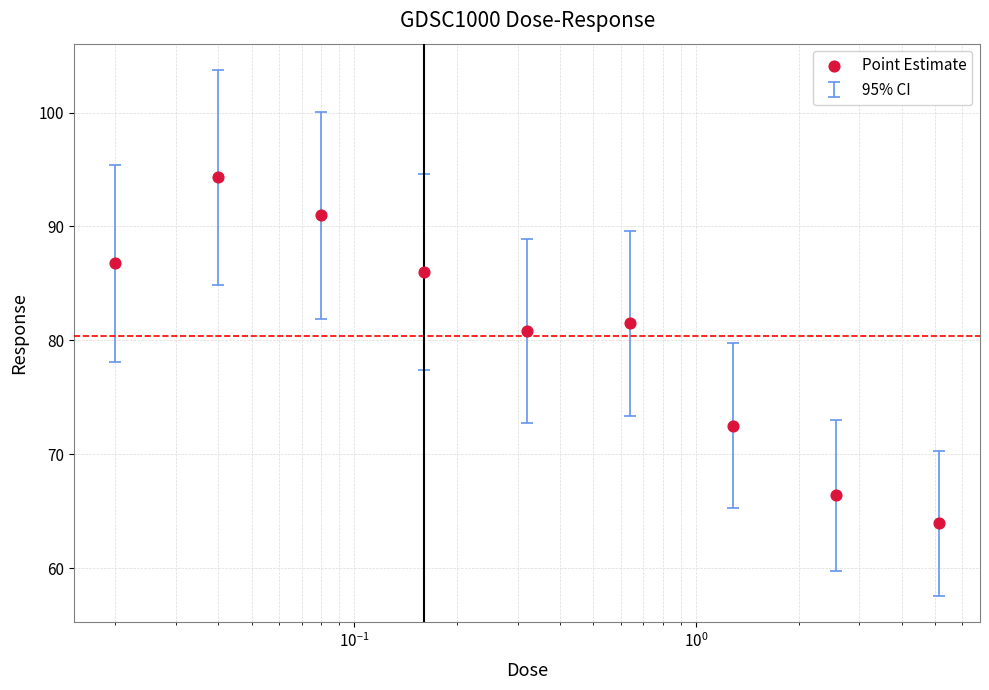

Between $\mathdefault{10^{0}}$ and $\mathdefault{10^{-1}}$, which is larger?

$\mathdefault{10^{-1}}$